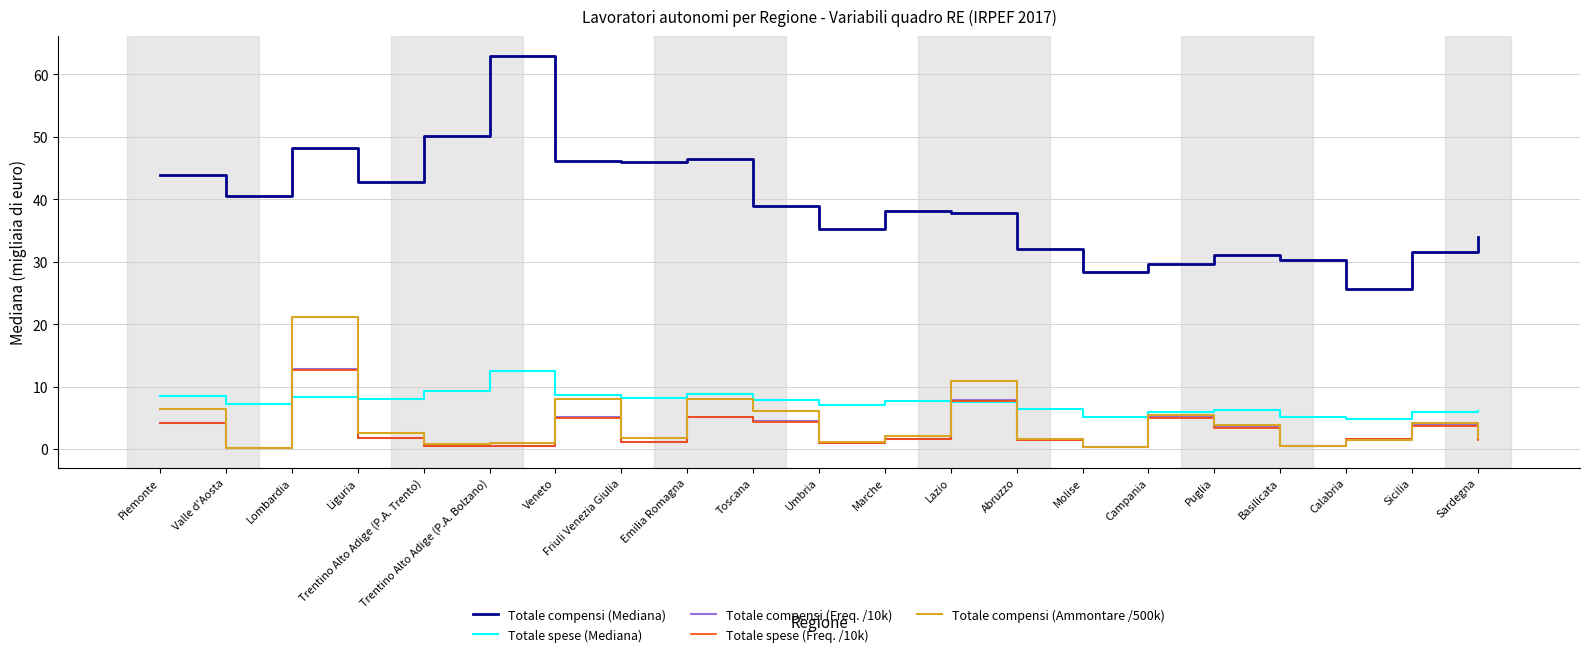

The value of Totale compensi (Mediana) at Friuli Venezia Giulia is 45.9. True or false?

True